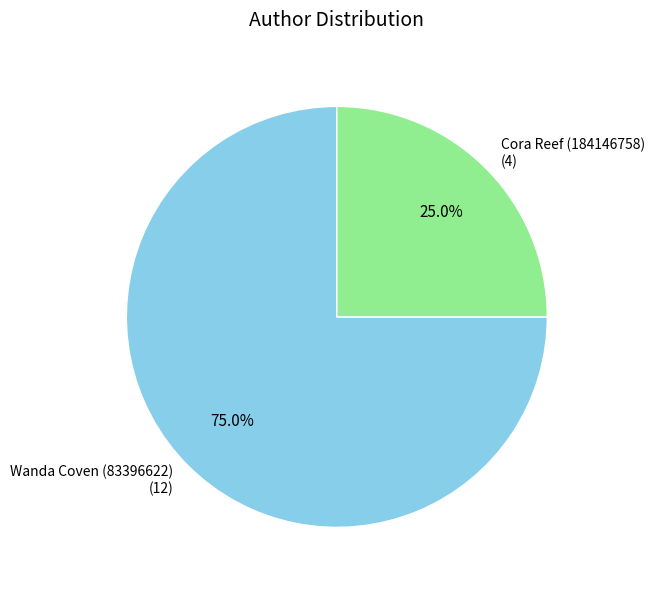

To the nearest percent, what portion does Cora Reef (184146758) represent?

25%